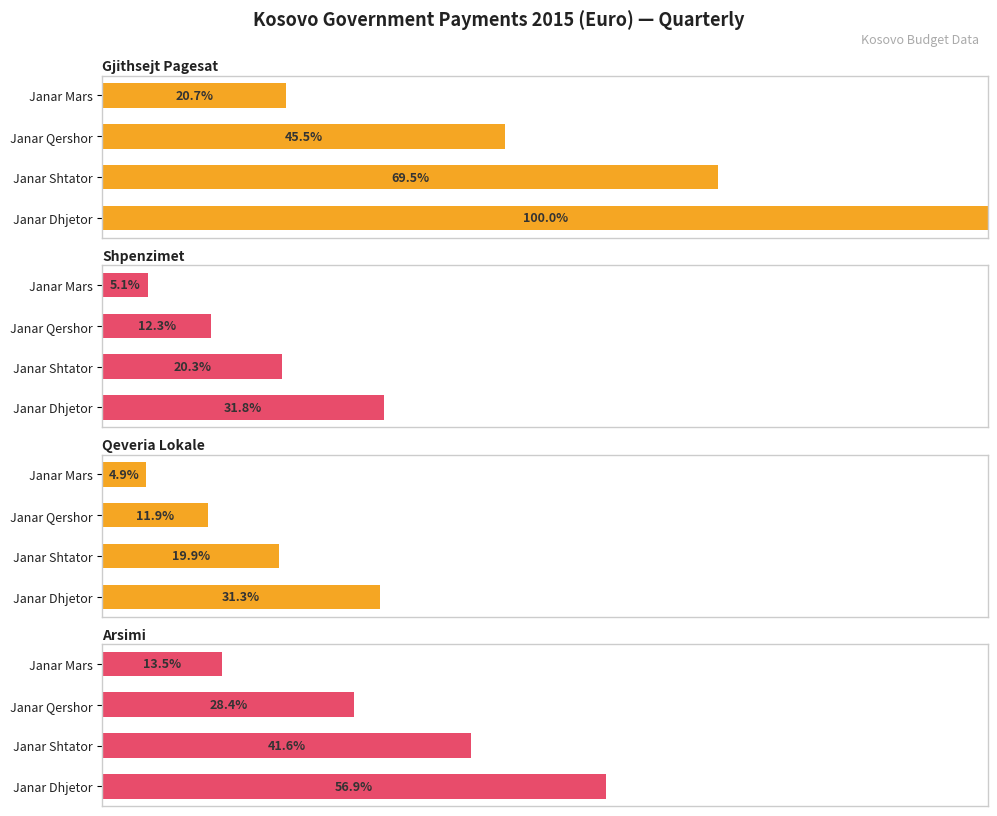

Which series has the widest spread of values?

Gjithsejt Pagesat